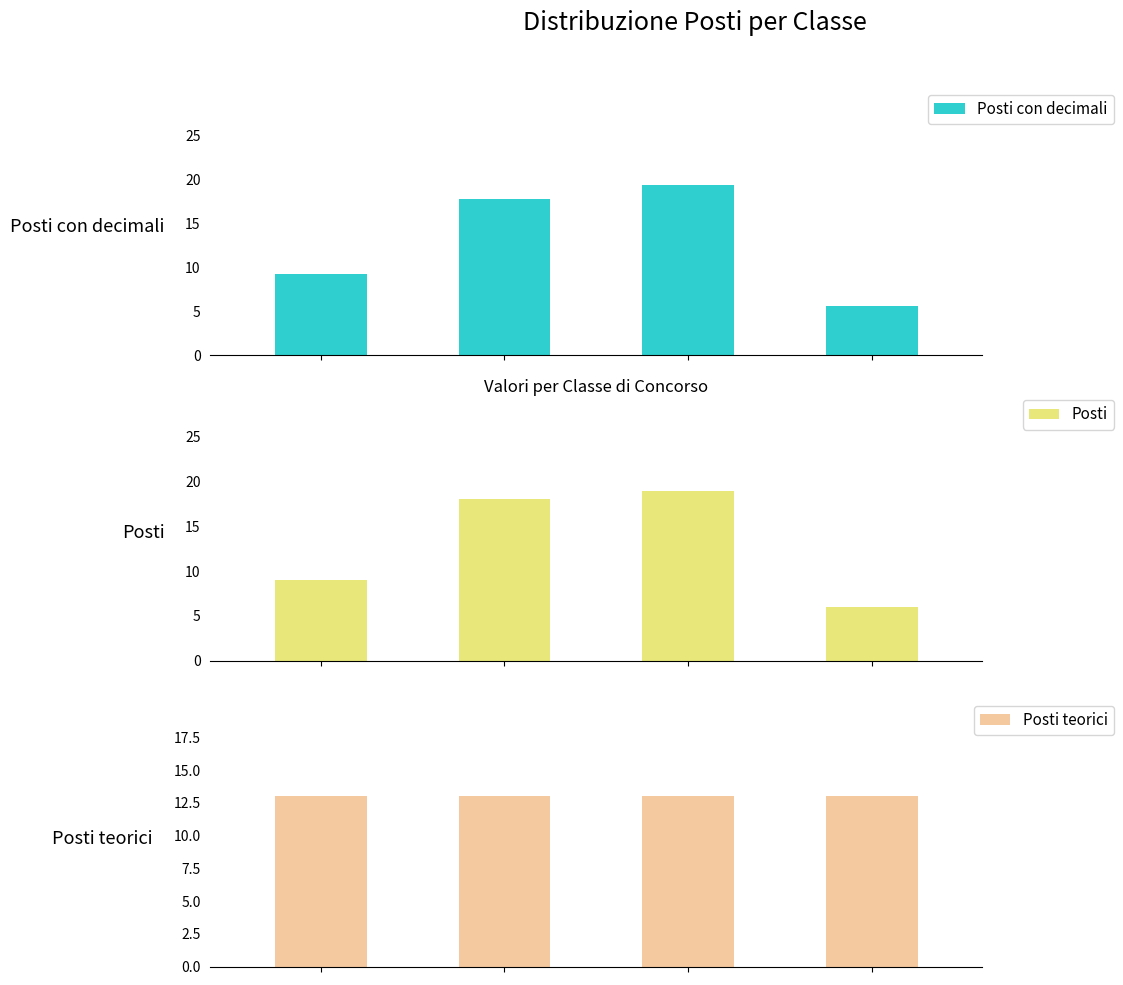

The value of Posti teorici at 2 is 4.0. True or false?

False